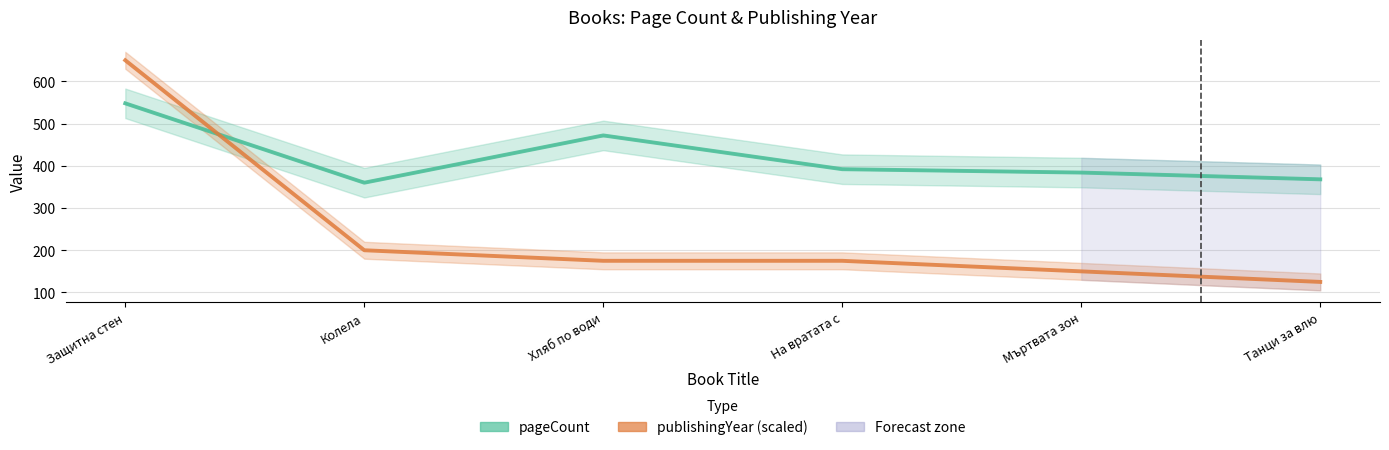

Between Защитна стен and Хляб по води, which is larger?

Защитна стен